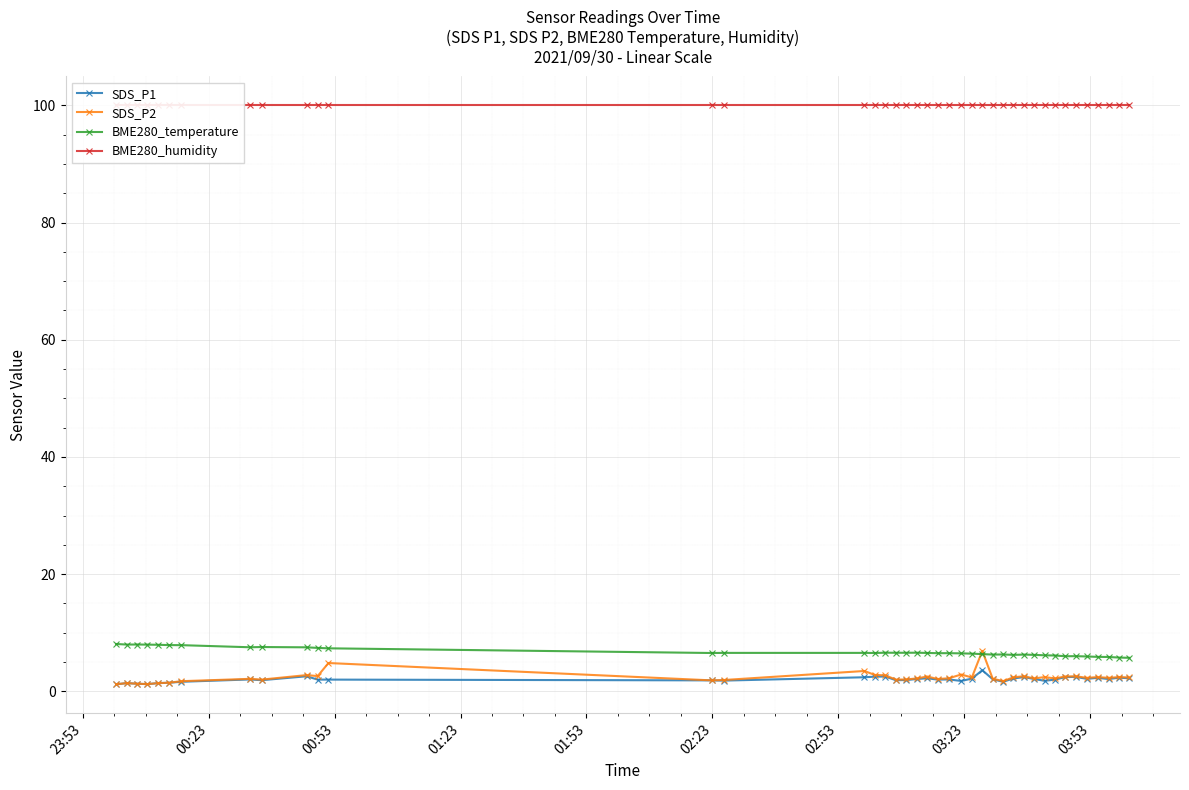

How many data points in SDS_P1 are above 2?

21